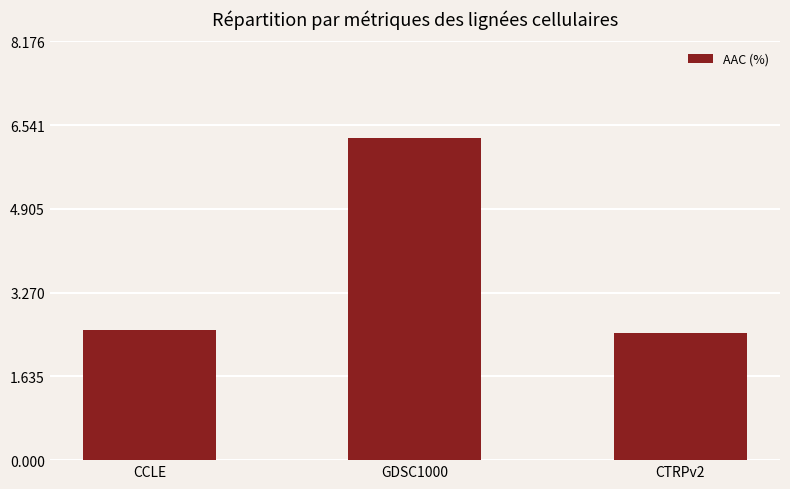

What is the maximum value shown in the chart?

6.3